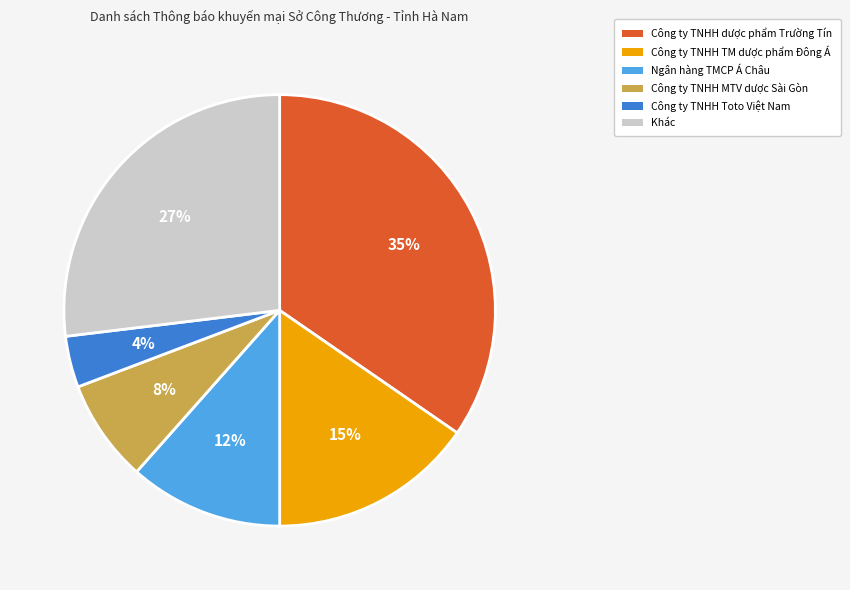

Count the number of slices in the pie.

6